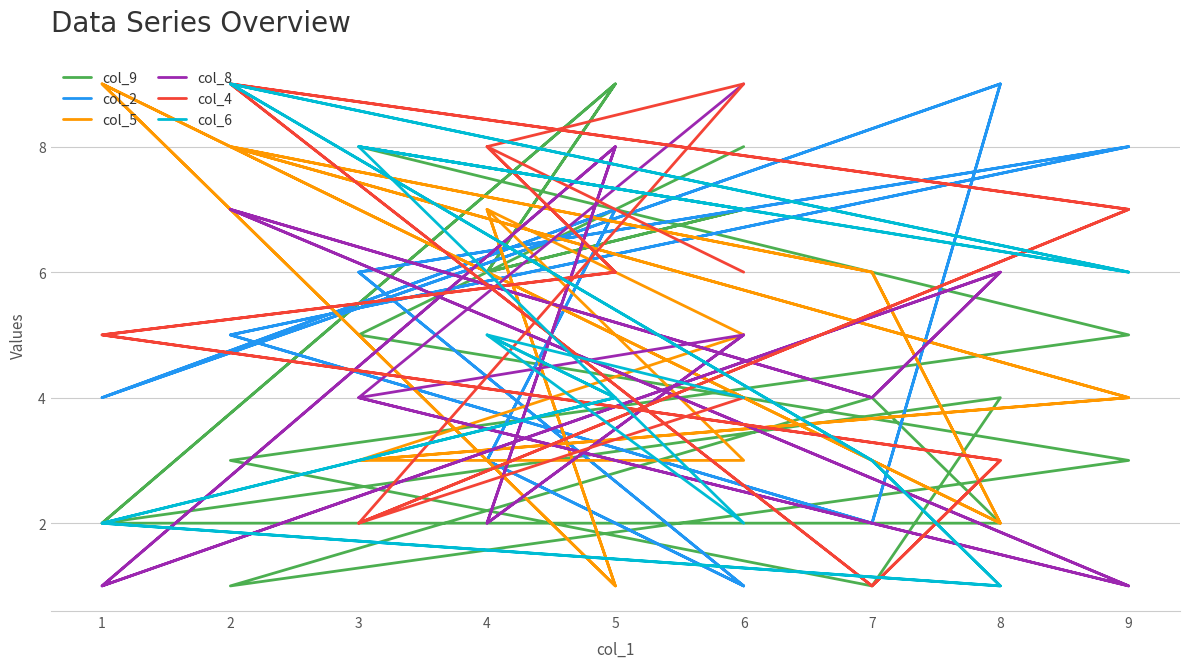

True or false: col_6 has a value of 1 at 8.

False